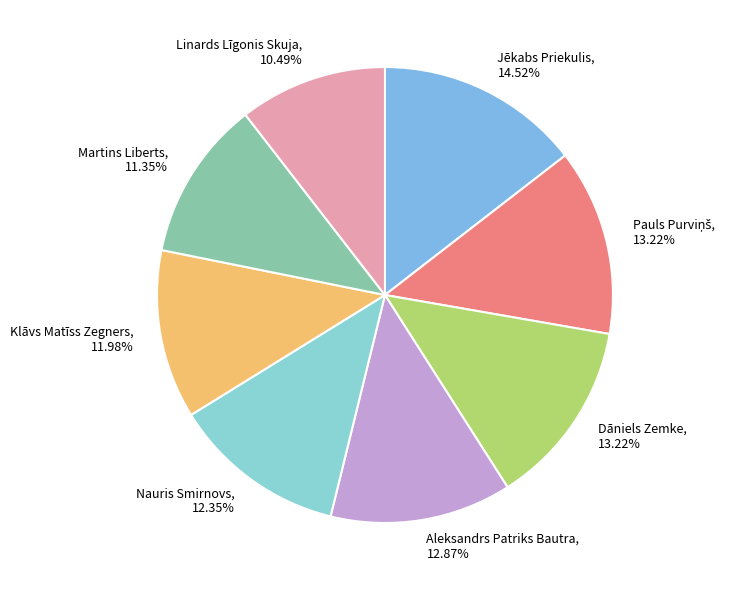

How many slices are in this pie chart?

8